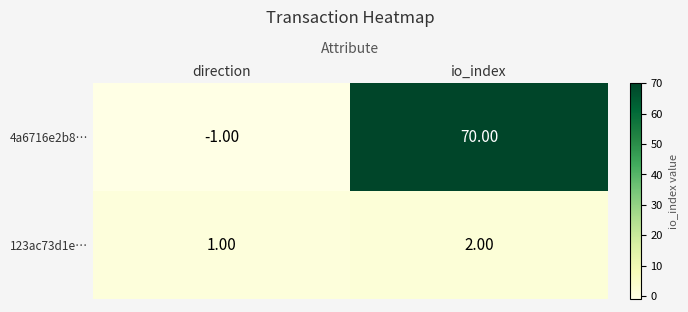

At which label is 123ac73d1e… closest to 1?

direction